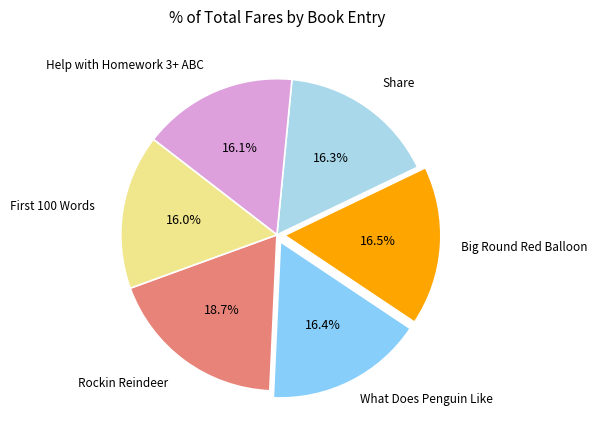

True or false: Help with Homework 3+ ABC accounts for 16% of the total.

True